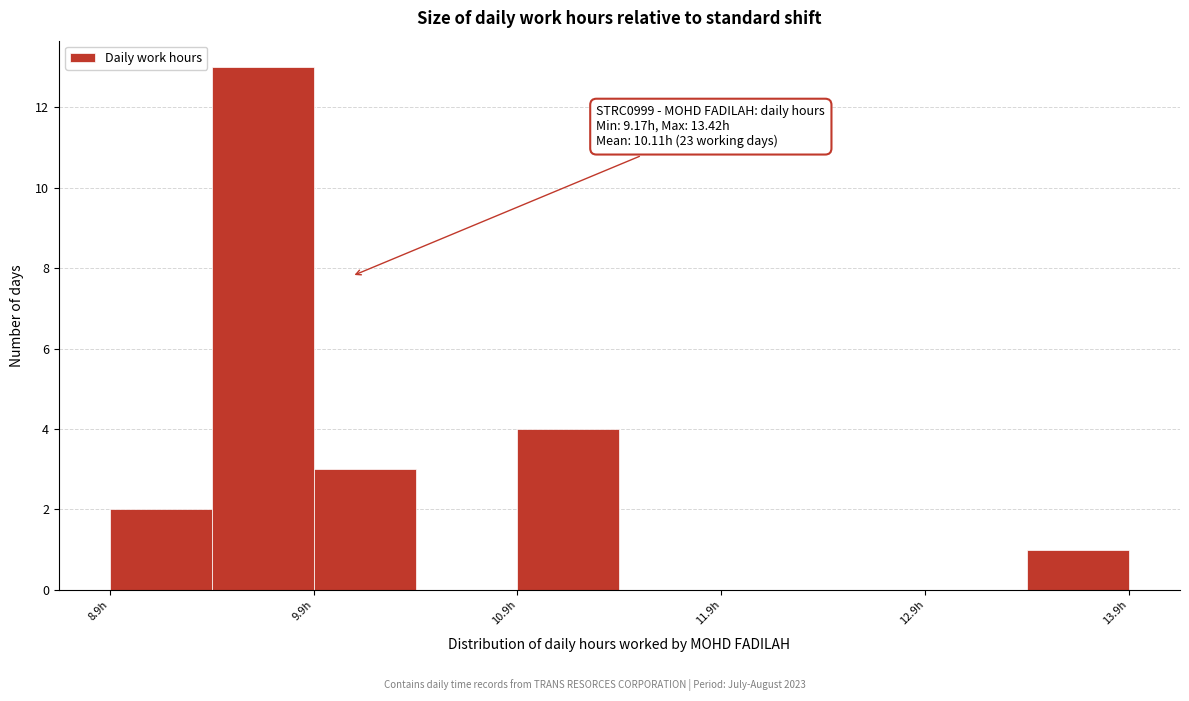

Over which range of the x-axis is the bar tallest?

9.42 to 9.92